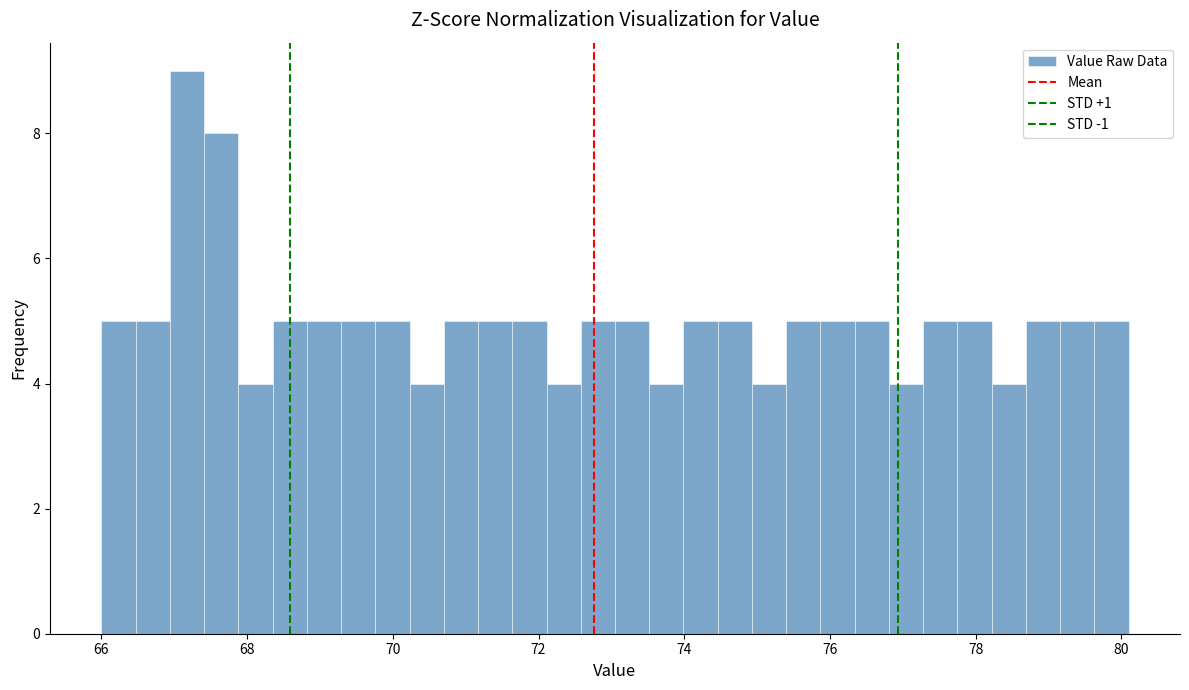

Read against the x-axis, roughly where is the centre of the tallest bar?

67.2